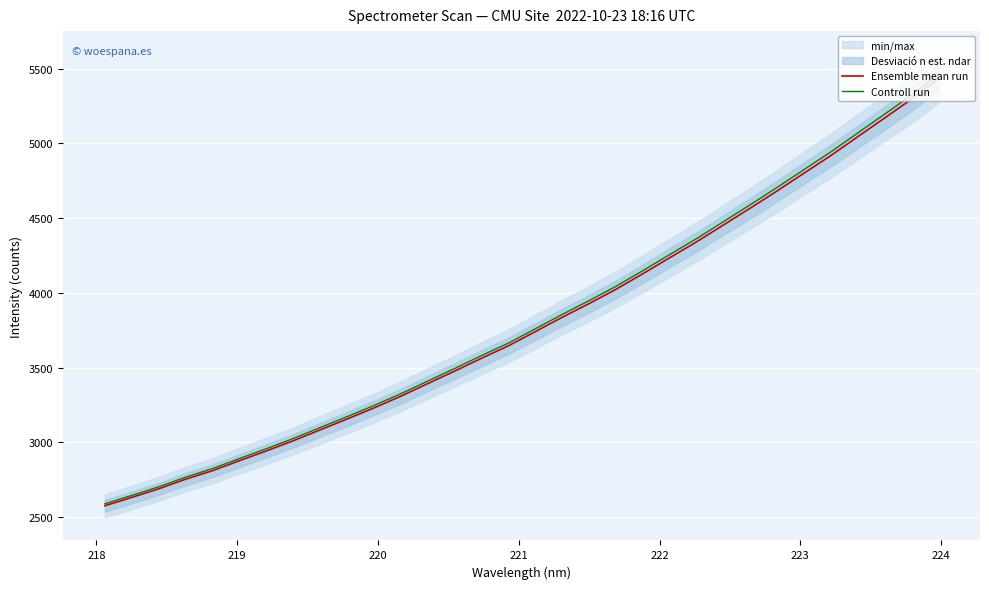

What is the minimum value for Controll run?

2589.0